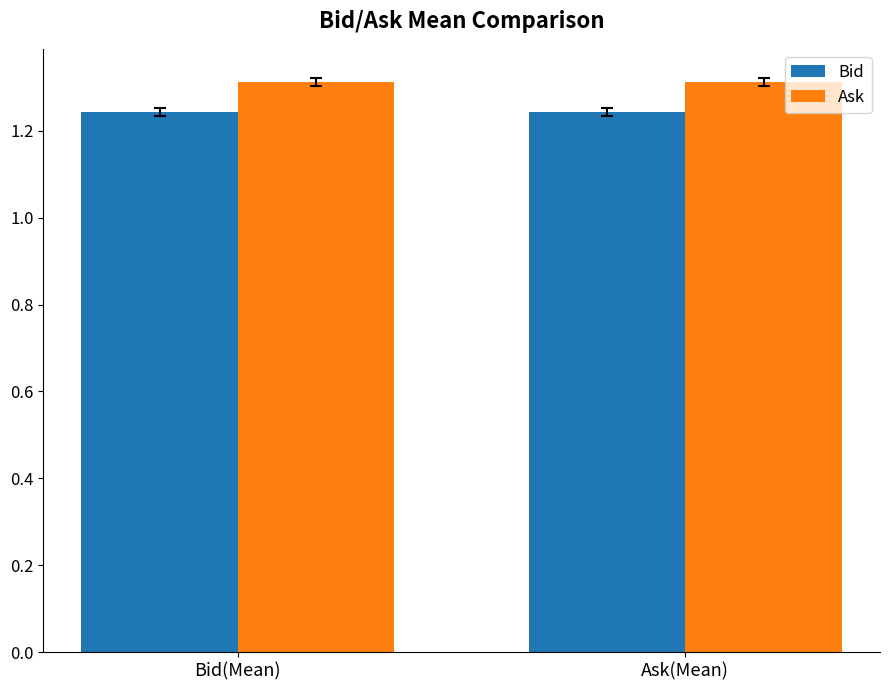

What is the sum of all Bid values?

2.5